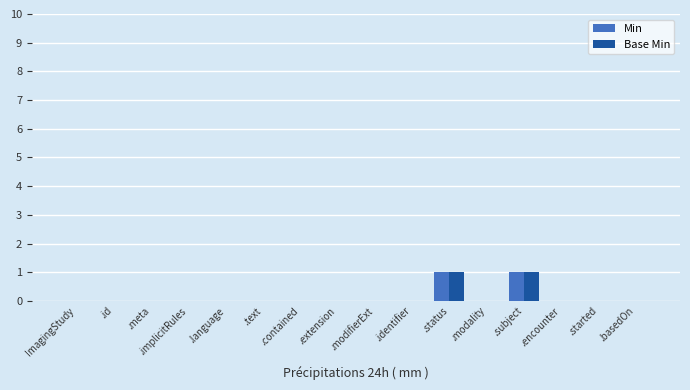

The Base Min series shows 0 at .identifier. True or false?

True